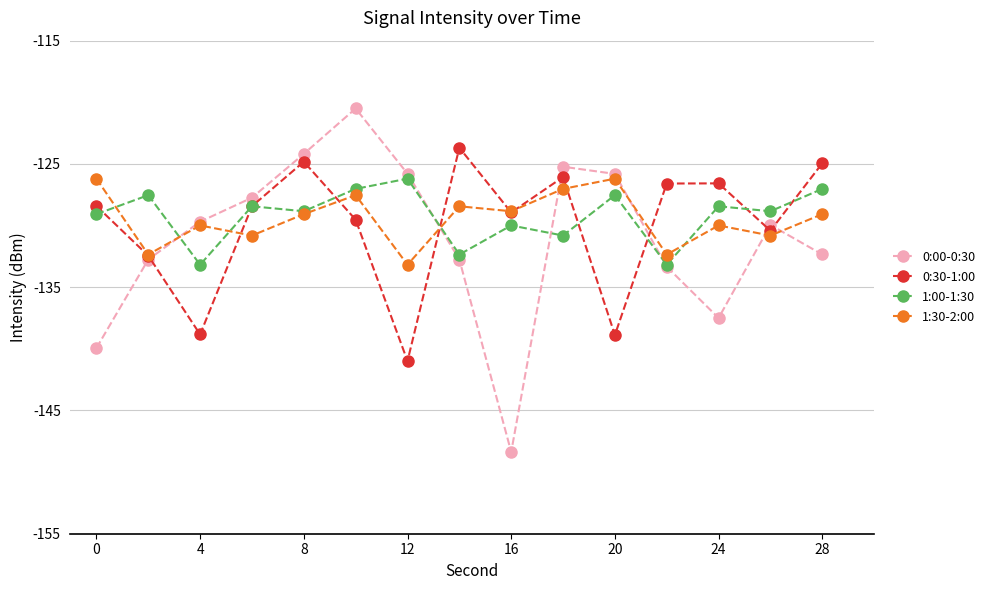

Which series ends up on top after the final intersection of 1:30-2:00 and 1:00-1:30?

1:00-1:30